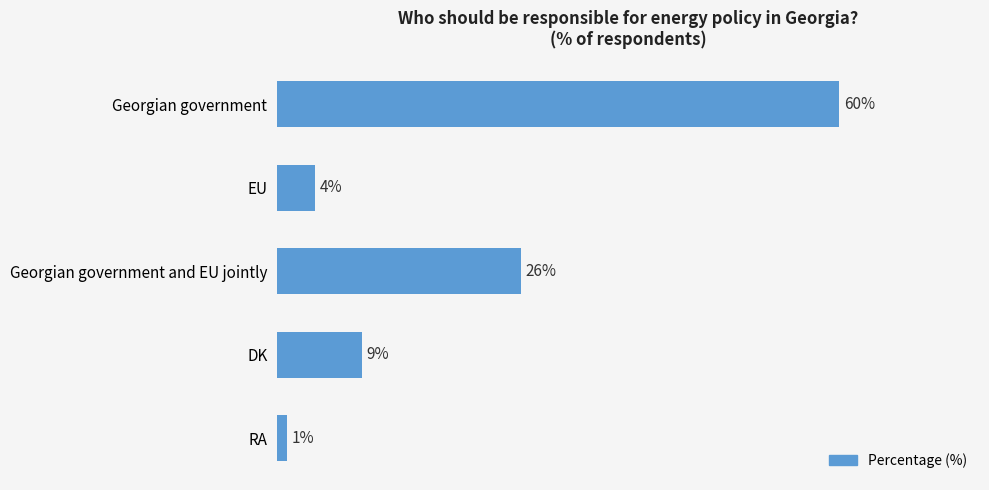

What is the label of the 3rd bar from the bottom?

Georgian government and EU jointly